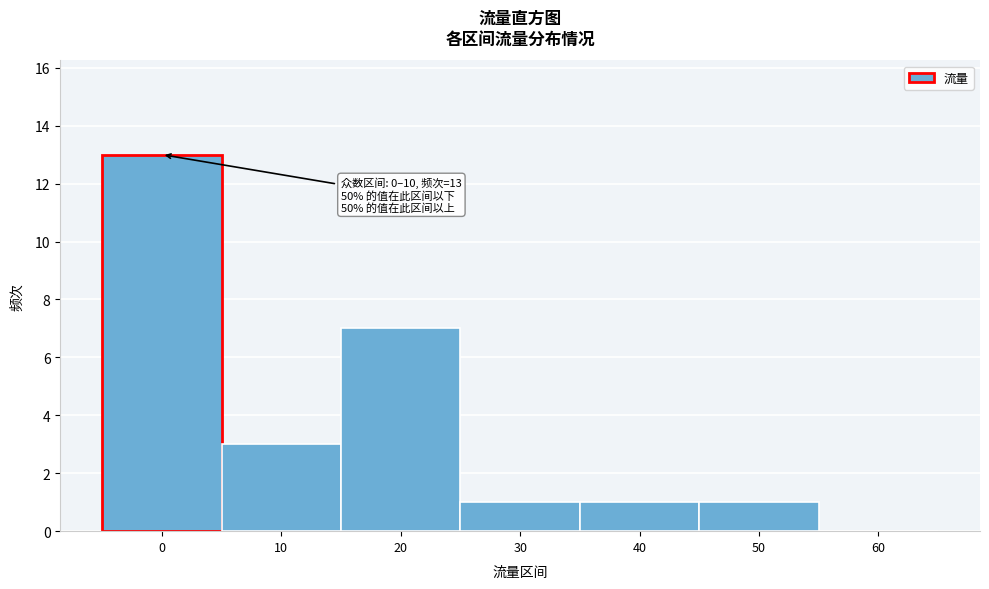

Reading left to right, what are all the values shown in this chart?

0=13	10=3	20=7	30=1	40=1	50=1	60=0